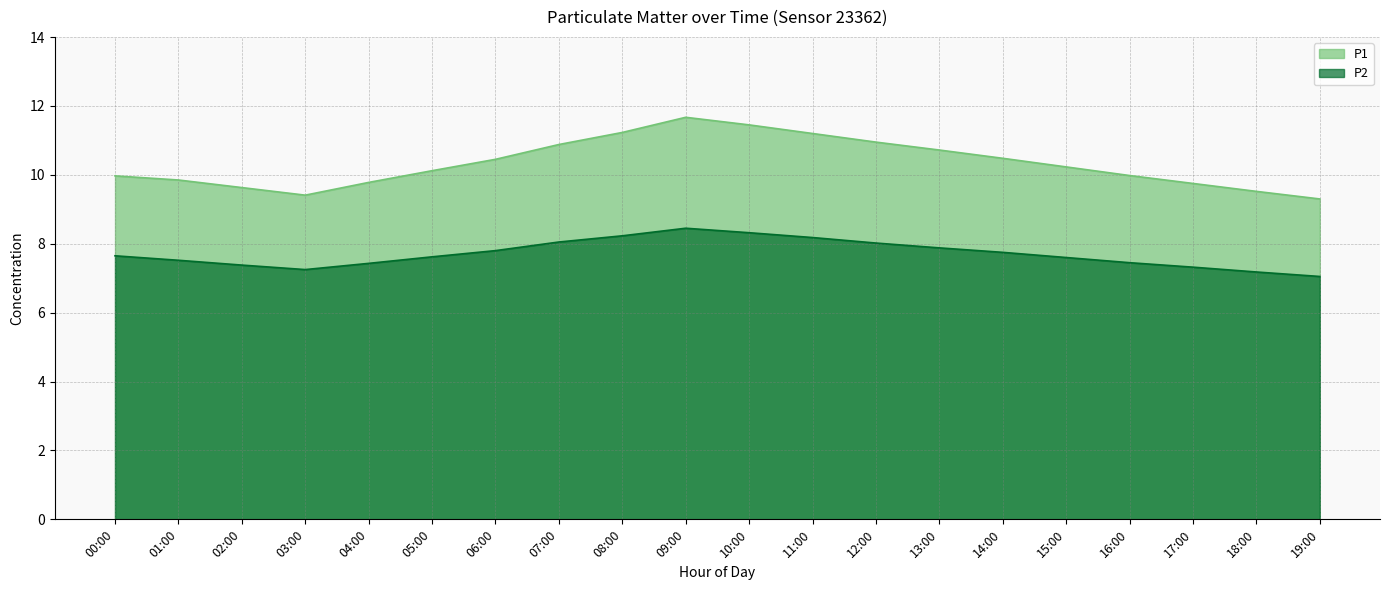

True or false: P1 and P2 cross at least once.

False